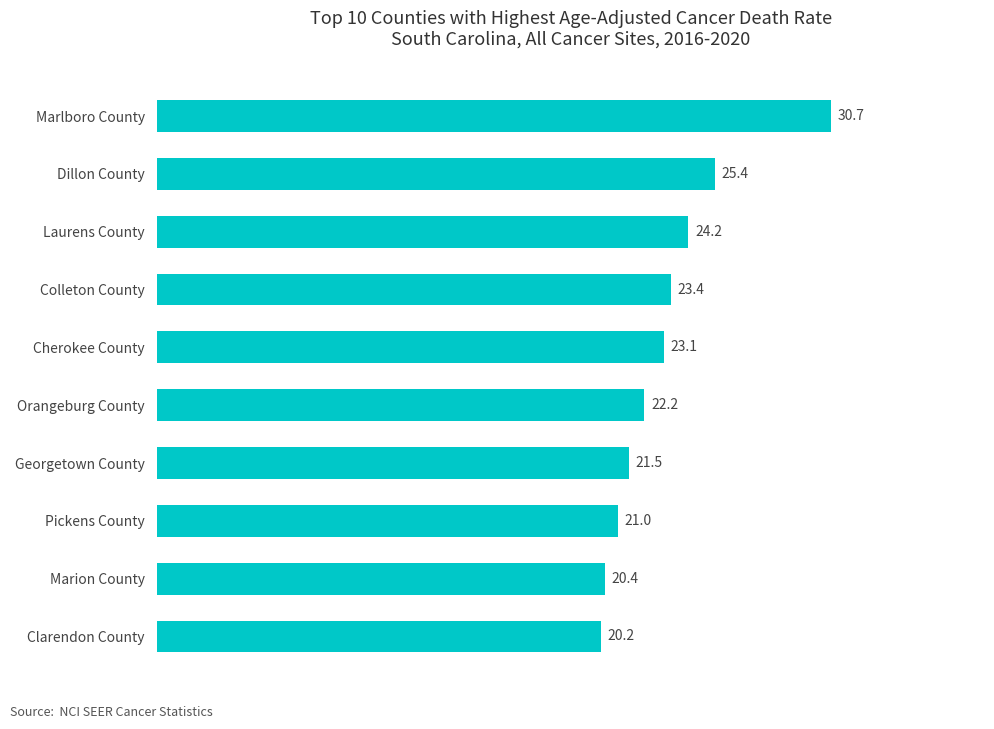

Does the chart contain stacked bars?

No